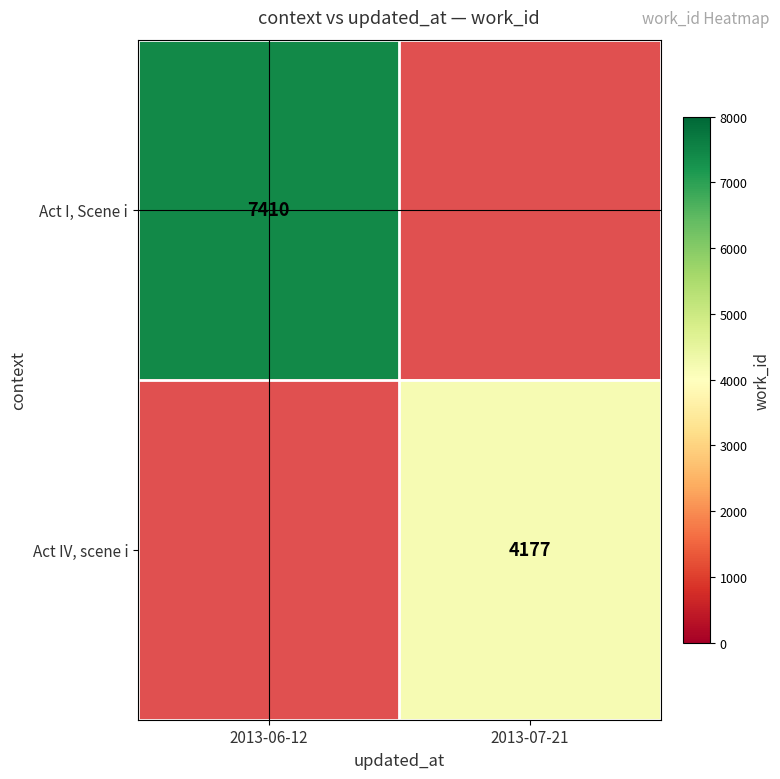

True or false: Act IV, scene i has a value of 4177 at 2013-07-21.

True